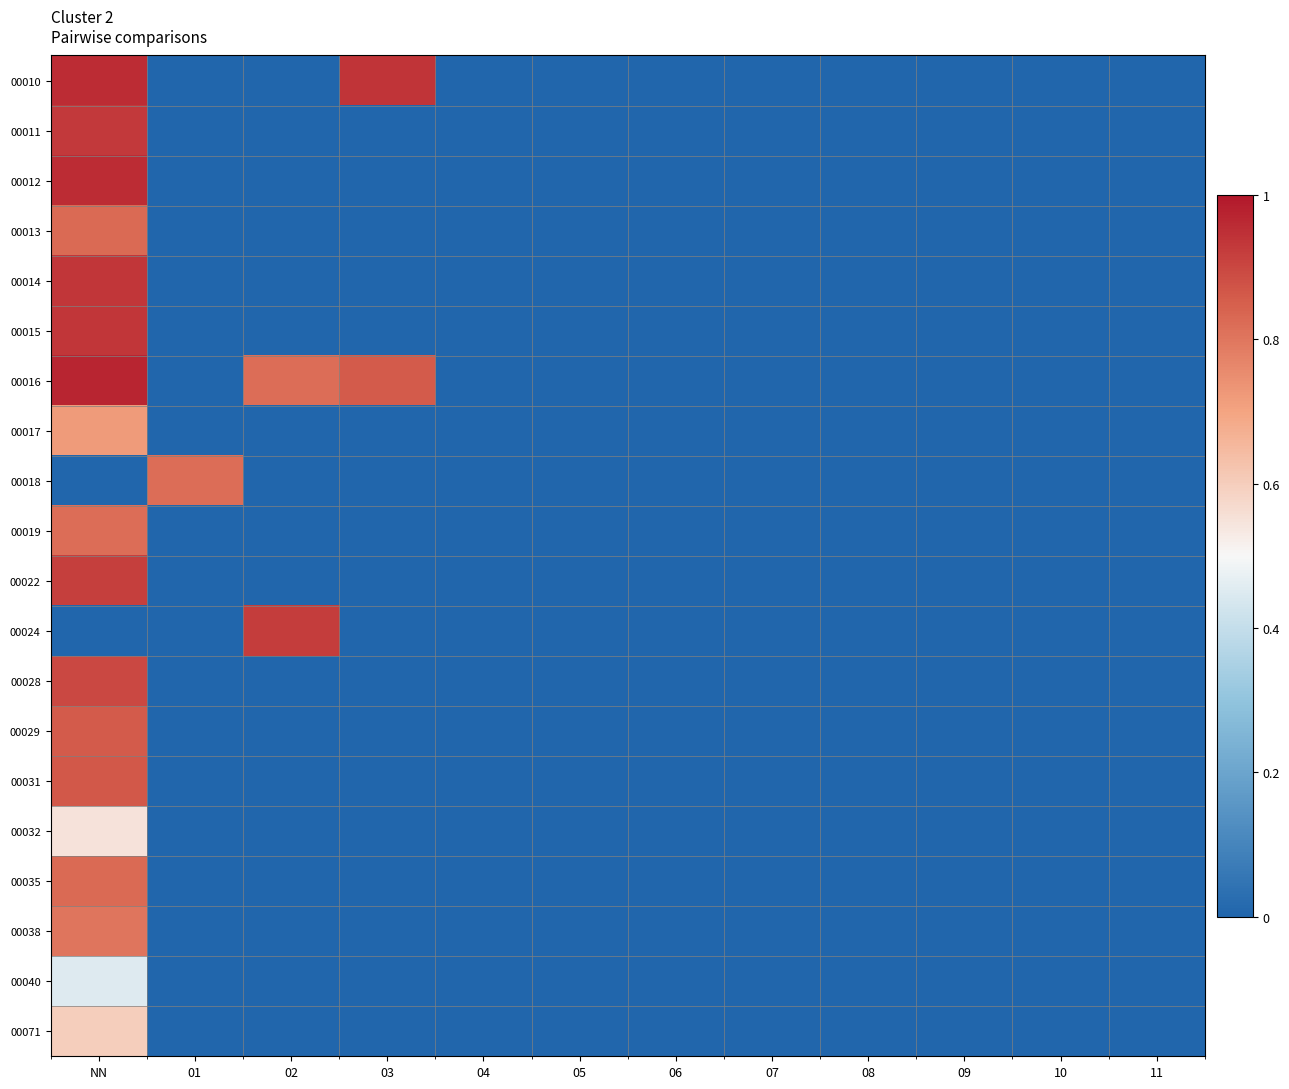

Which series changed the most between 02 and 10?

00024